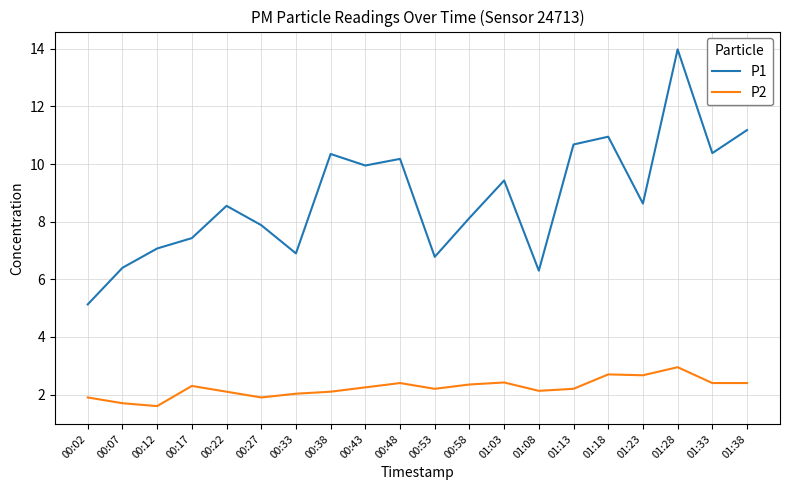

True or false: P1 and P2 intersect in this chart.

False